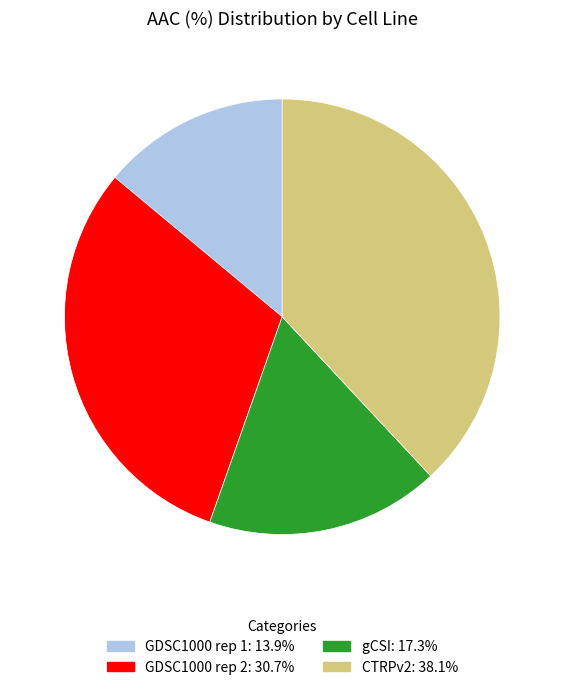

Rank the categories by value from highest to lowest.

CTRPv2, GDSC1000 rep 2, gCSI, GDSC1000 rep 1